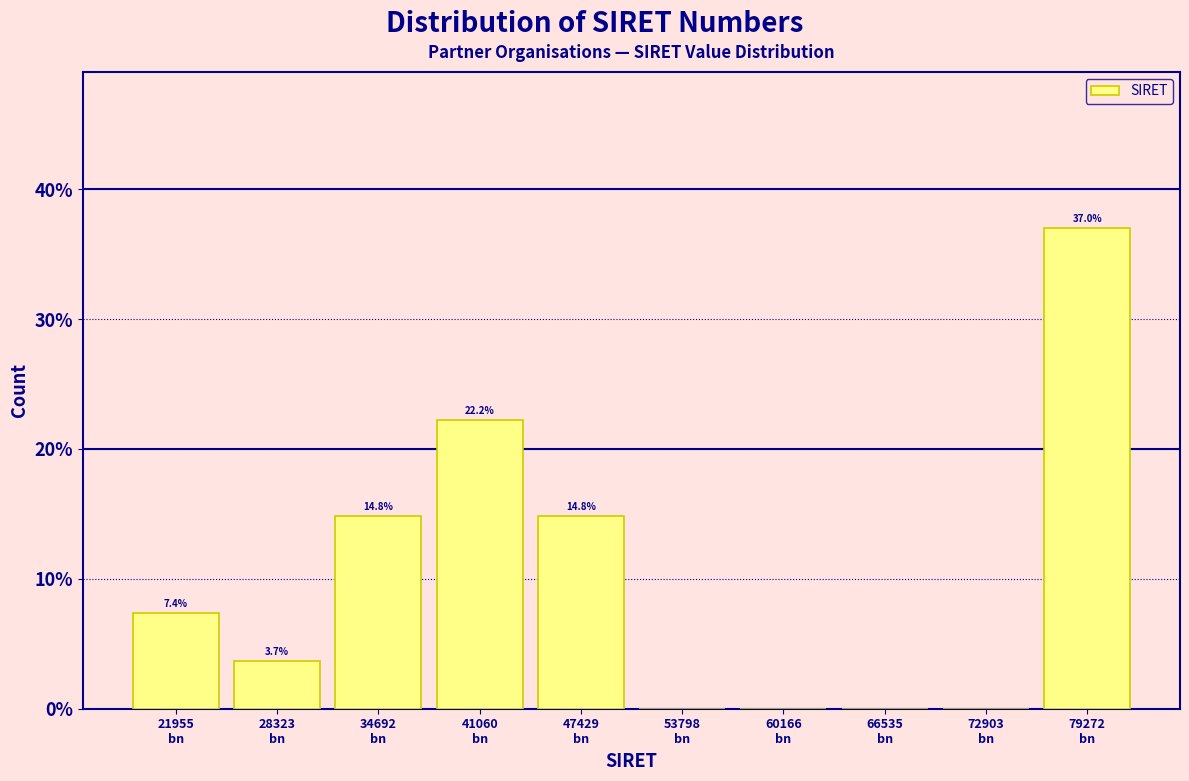

What is the greatest value displayed?

37.0